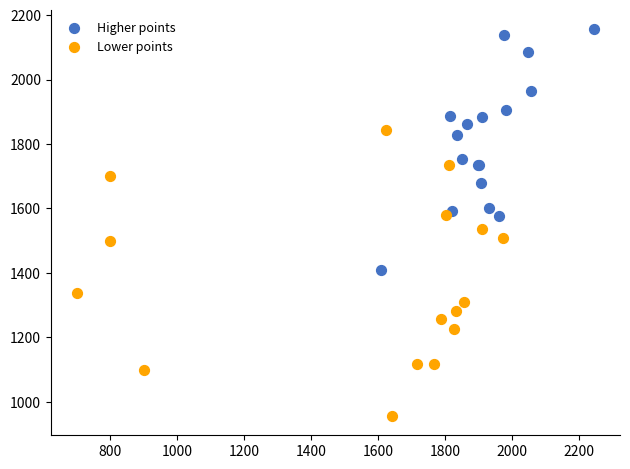

Which series reaches the maximum Y coordinate?

Higher points